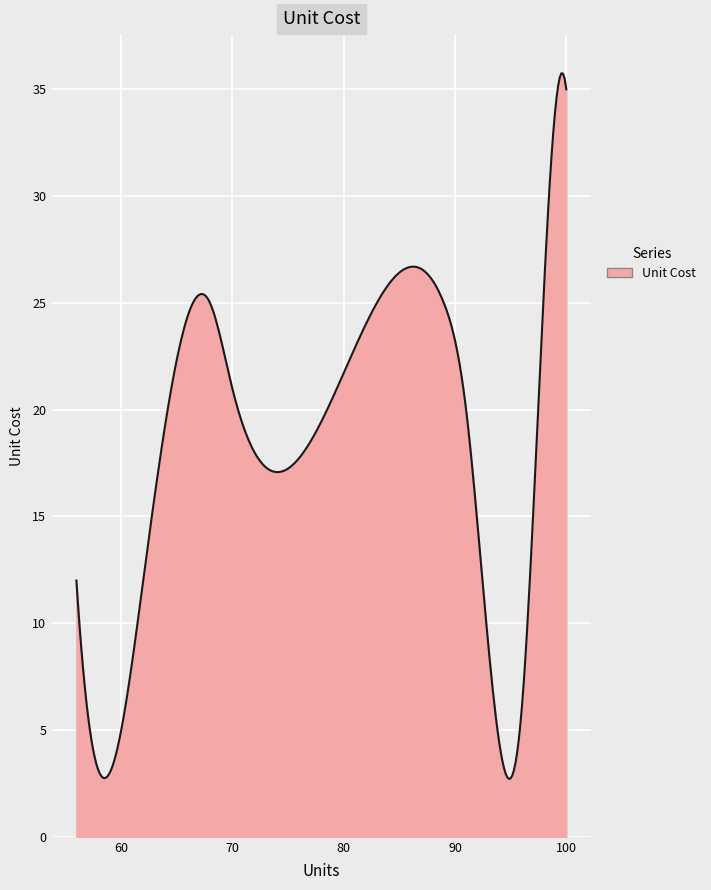

What is the maximum value shown in the chart?

35.8